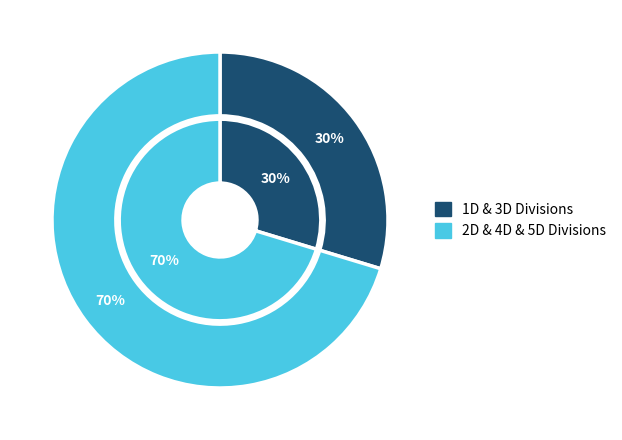

Combined, do EBR OPEN 4D and EBR OPEN 3D account for over 50%?

No